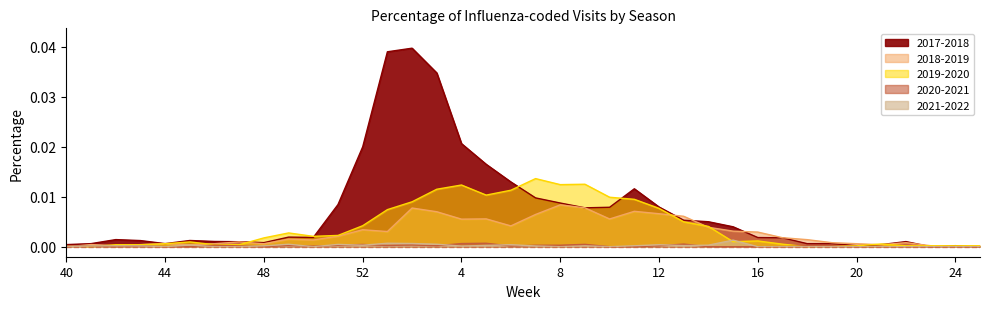

List the series in order of their peak value, highest first.

2017-2018, 2019-2020, 2018-2019, 2021-2022, 2020-2021